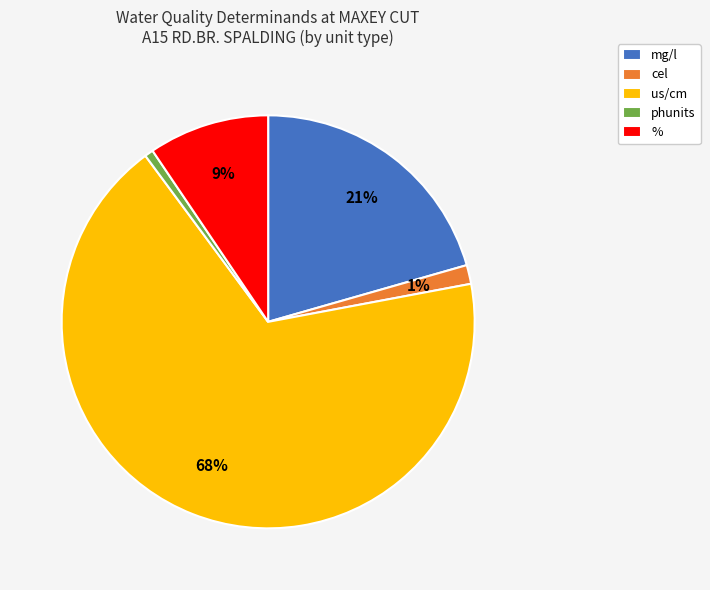

What percentage is the us/cm slice, to the nearest percent?

68%